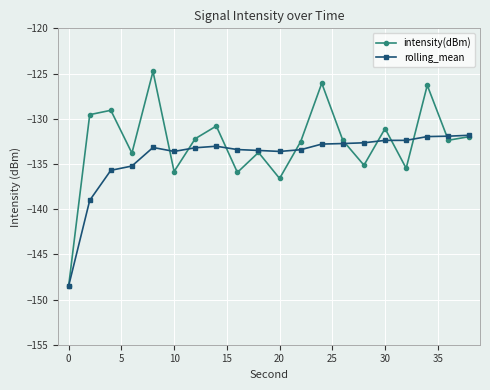

Rank the series by their maximum value, from highest to lowest.

intensity(dBm), rolling_mean